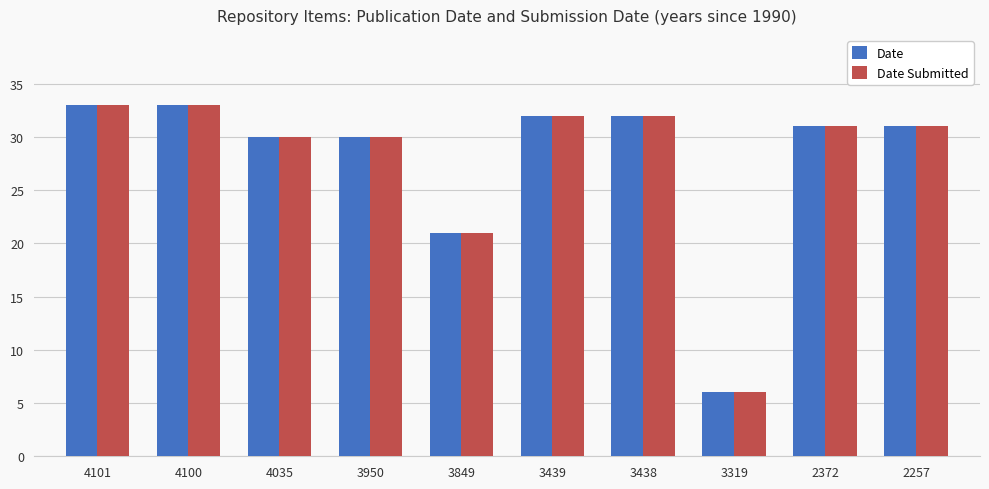

What value does the Date Submitted series have at 3950, to the nearest 5?

30